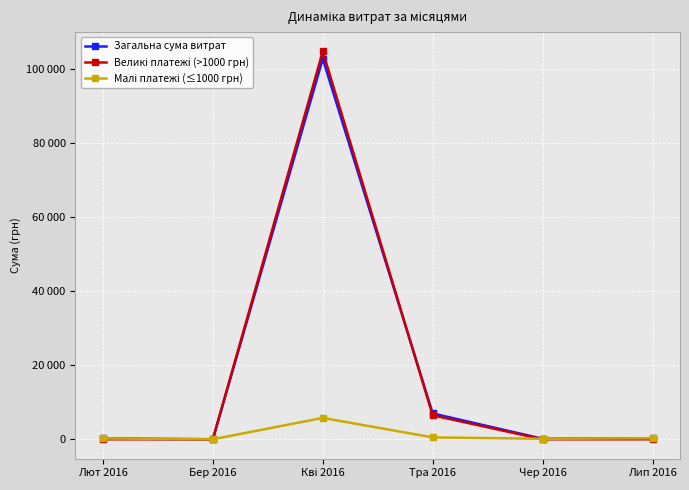

Reading left to right, what are all the values shown in this chart?

Загальна сума витрат: 218.5	0.0	102822.1	6976.4	132.0	270.0
Великі платежі (>1000 грн): 0.0	0.0	104784.0	6472.4	0.0	0.0
Малі платежі (≤1000 грн): 218.5	0.0	5767.3	504.0	132.0	270.0